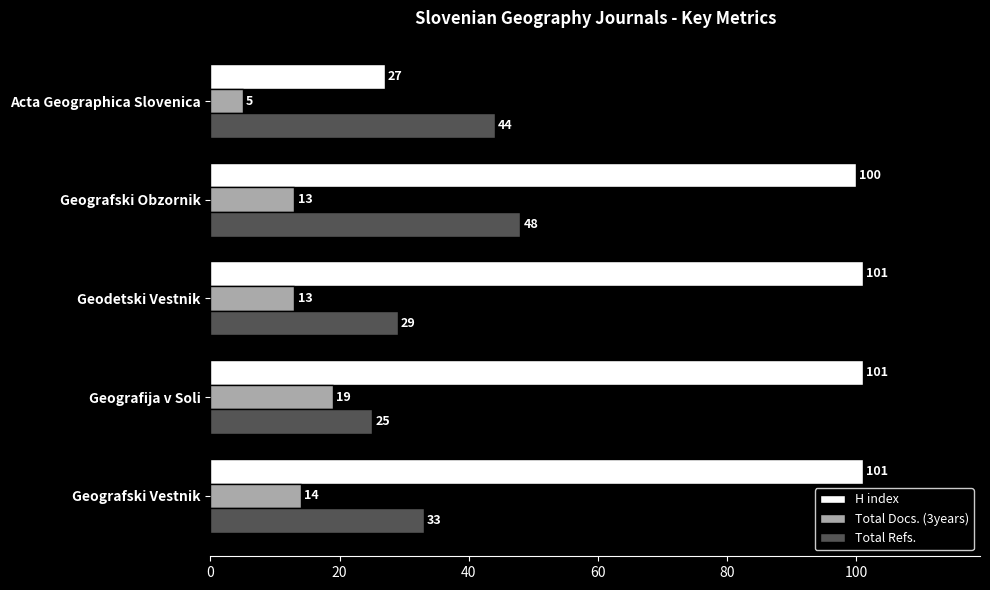

What value does the Total Docs. (3years) series have at Geografija v Soli, to the nearest 5?

20